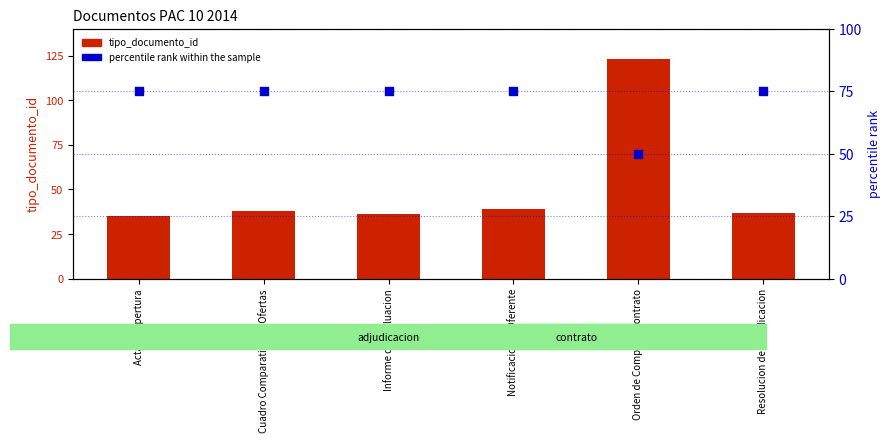

What are all the series names shown in the legend?

tipo_documento_id, percentile rank within the sample